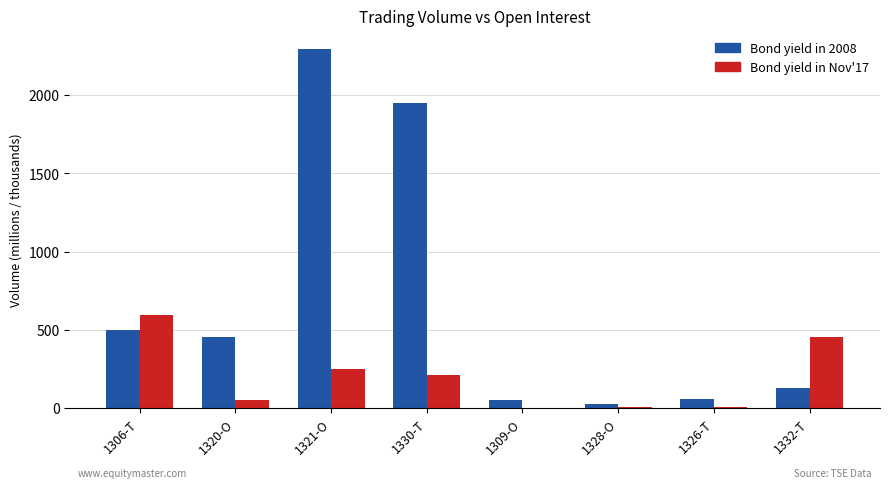

Between 1320-O and 1332-T, which series saw the biggest shift?

Bond yield in Nov'17